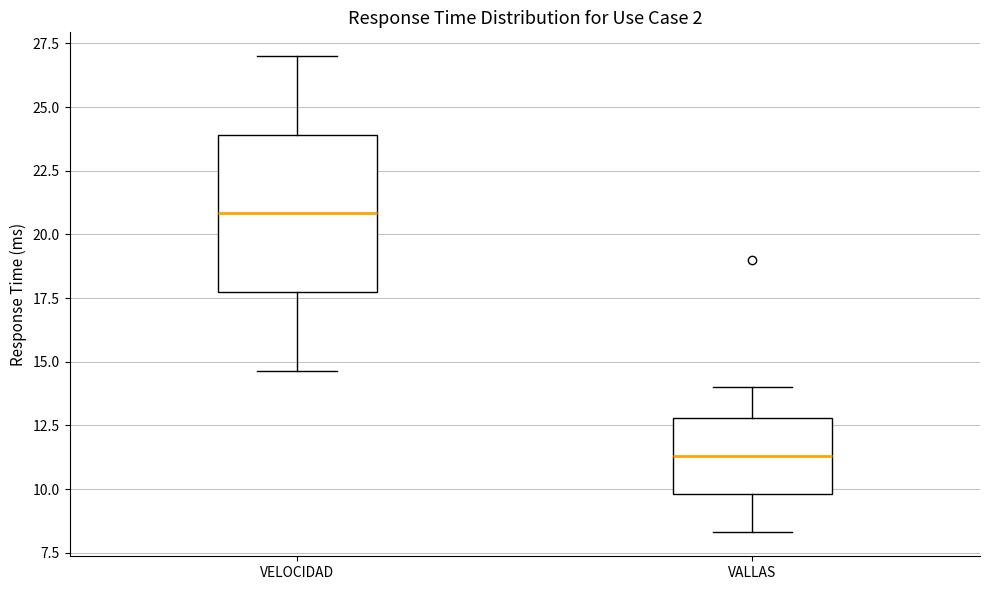

Where is the lower edge of the box for VALLAS on the y-axis? The values are not printed on the chart, so give them approximately, as read against the axis.

10.0